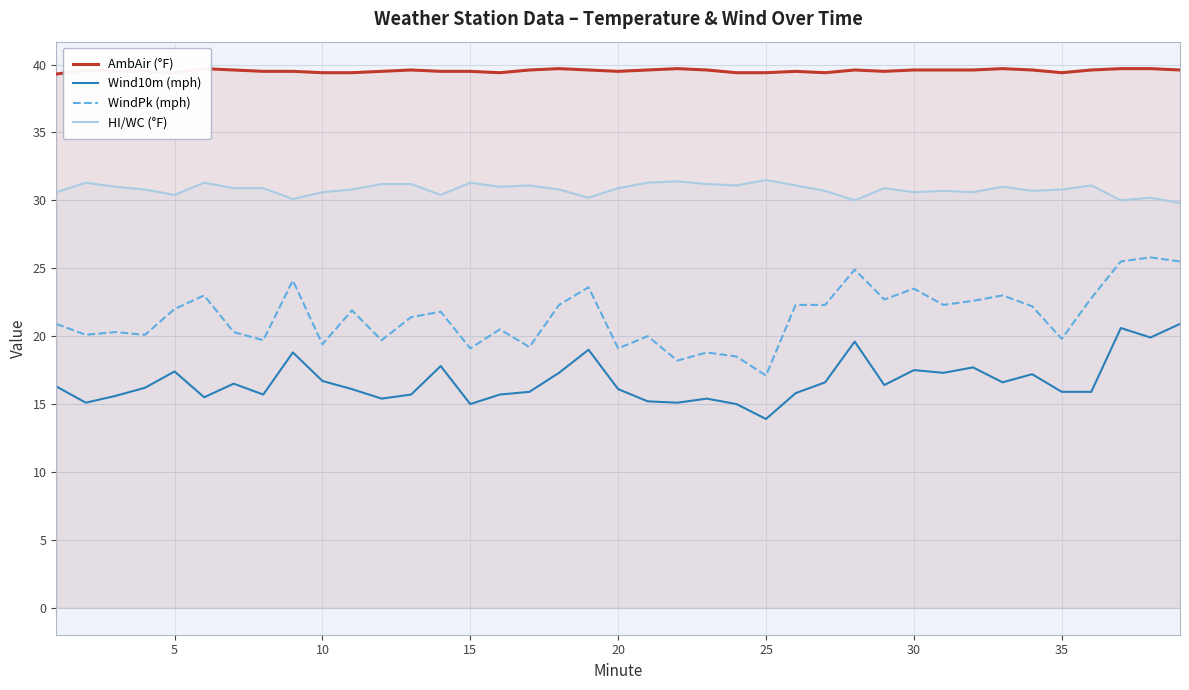

Which series has the largest total across all categories?

AmbAir (°F)